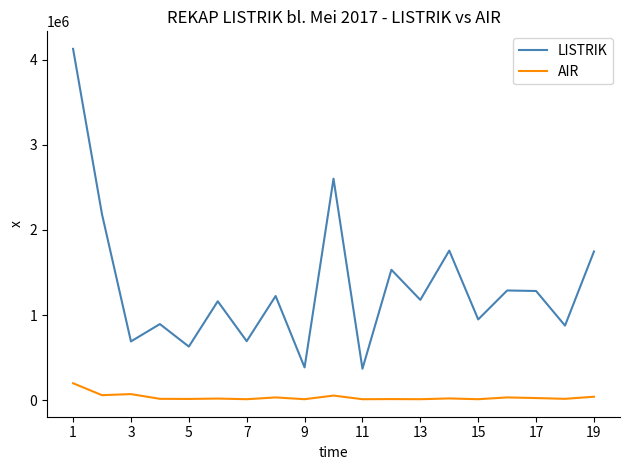

Rank the series by their maximum value, from lowest to highest.

AIR, LISTRIK